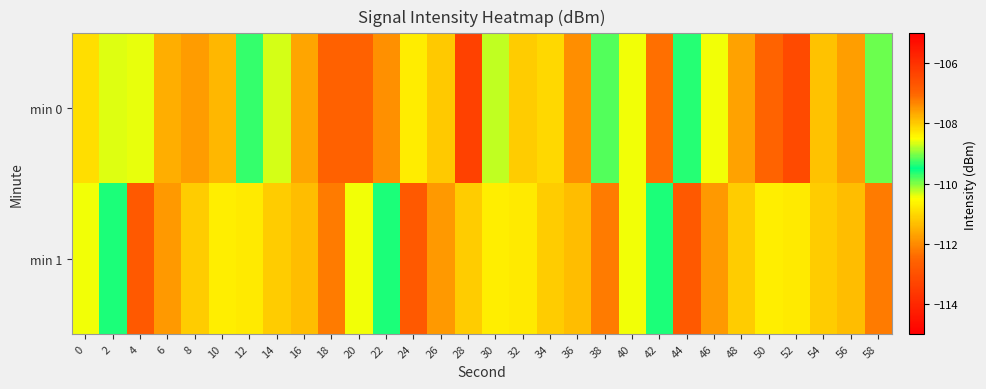

Reading right to left, what are all the values shown in this chart?

min 0: 58=-109.1	56=-107.6	54=-107.9	52=-106.5	50=-112.5	48=-111.7	46=-110.5	44=-109.3	42=-112.4	40=-110.4	38=-109.8	36=-107.4	34=-111.0	32=-111.2	30=-110.3	28=-113.4	26=-111.2	24=-110.7	22=-111.9	20=-112.6	18=-112.6	16=-111.7	14=-110.3	12=-109.7	10=-111.4	8=-111.8	6=-111.5	4=-110.4	2=-110.4	0=-108.2
min 1: 58=-112.2	56=-111.3	54=-111.2	52=-108.3	50=-108.3	48=-111.1	46=-111.8	44=-112.8	42=-109.4	40=-110.5	38=-112.2	36=-111.3	34=-111.2	32=-108.3	30=-108.3	28=-111.1	26=-111.8	24=-112.8	22=-109.4	20=-110.5	18=-112.2	16=-111.3	14=-111.2	12=-108.3	10=-108.3	8=-111.1	6=-111.8	4=-112.8	2=-109.4	0=-110.5